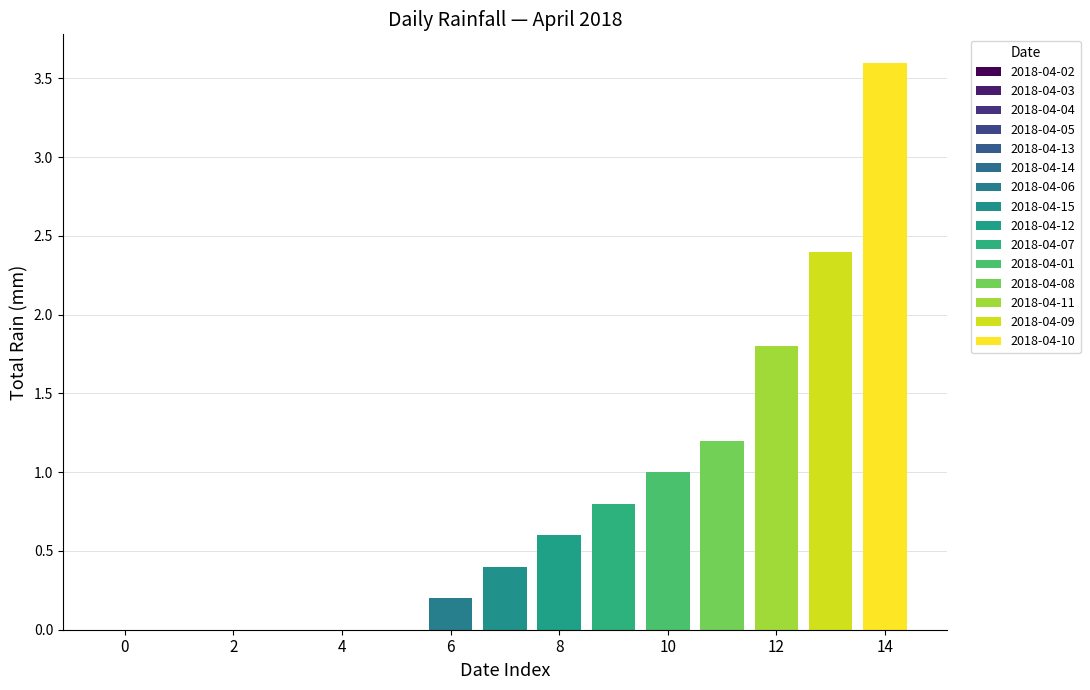

What is the average value?

0.8